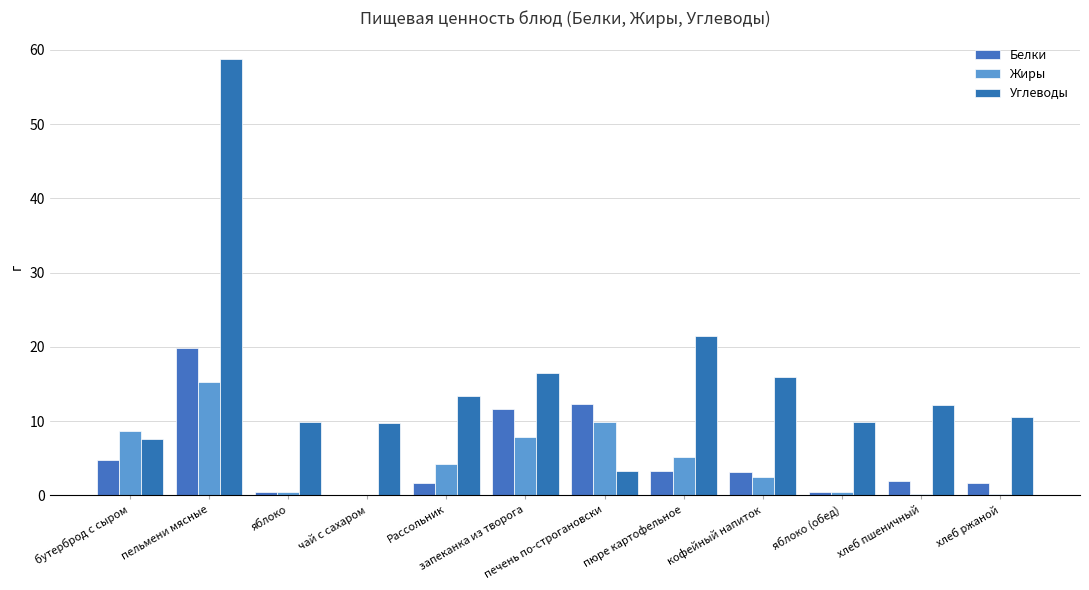

How many values in the Углеводы series exceed 12?

6